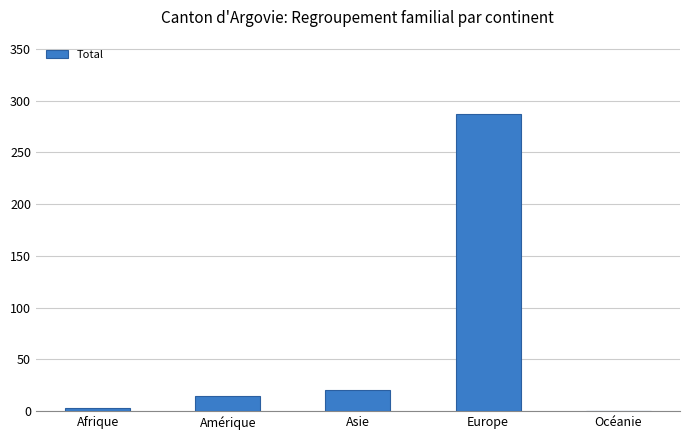

What is the change in value from Europe to Océanie?

-287